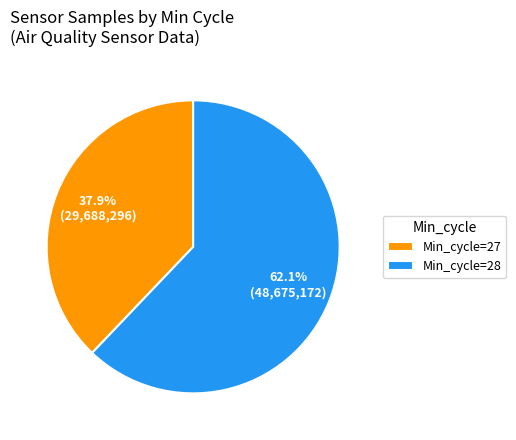

Is the sum of Min_cycle=28 and Min_cycle=27 greater than half?

Yes